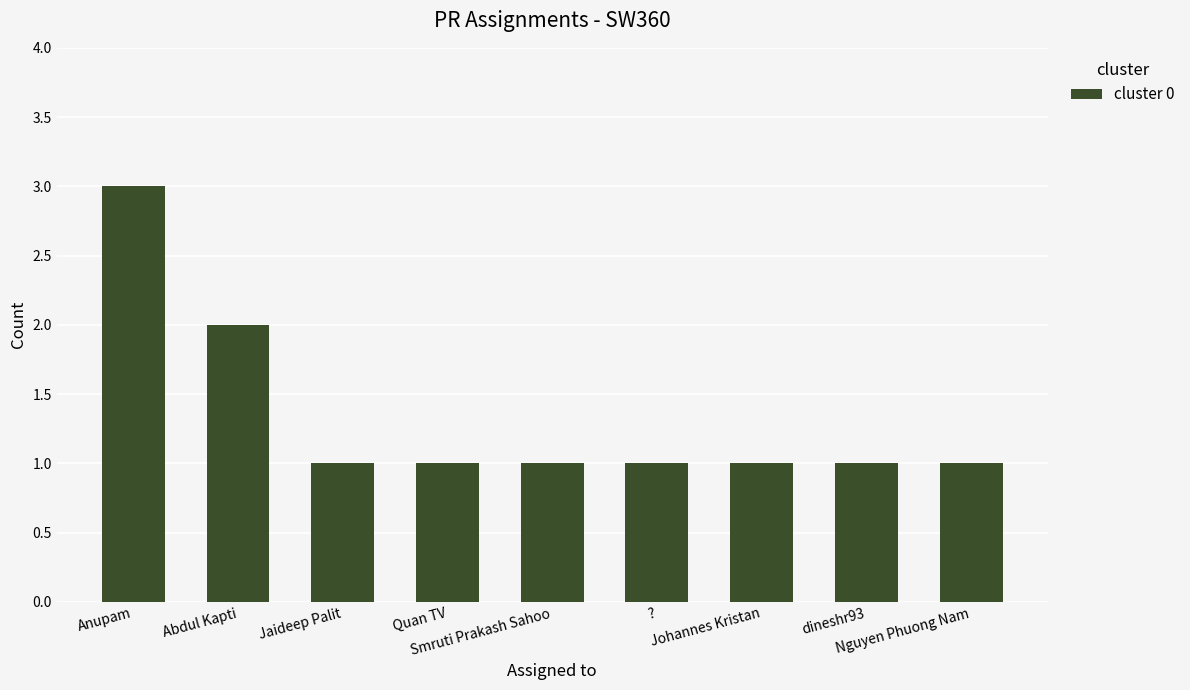

What is the label of the 2nd bar from the right?

dineshr93